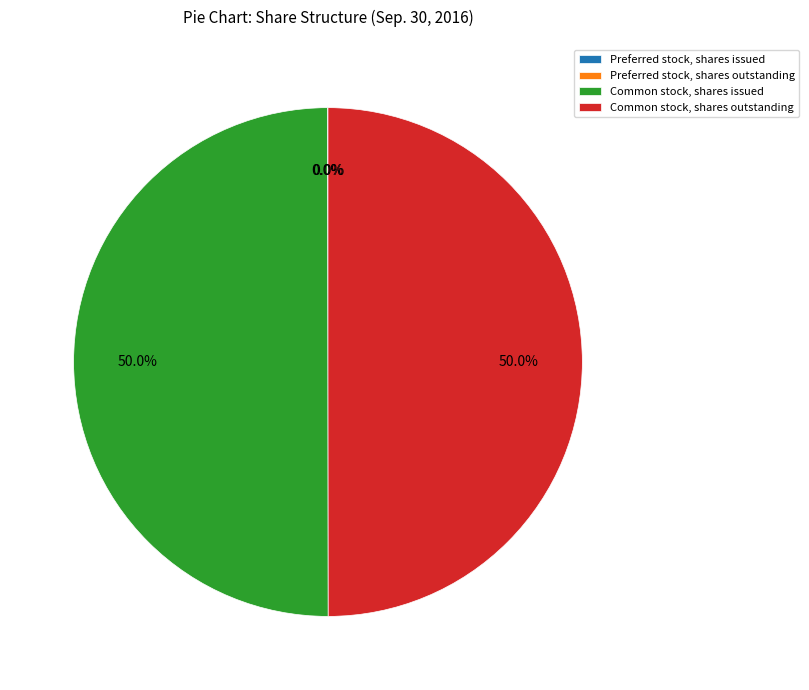

What percentage is NOT represented by Common stock, shares outstanding?

50.0%